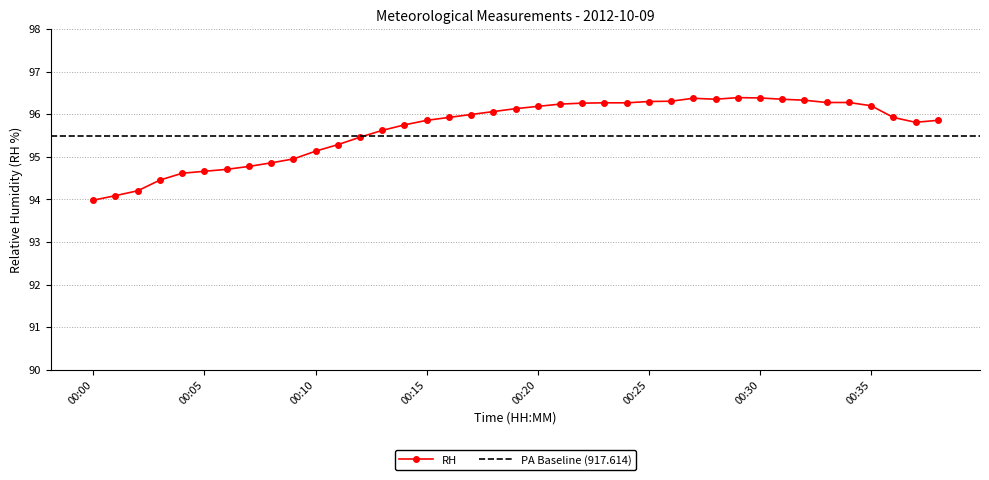

Reading left to right, what are all the values shown in this chart?

00:00=94.0	00:01=94.1	00:02=94.2	00:03=94.5	00:04=94.6	00:05=94.7	00:06=94.7	00:07=94.8	00:08=94.9	00:09=94.9	00:10=95.1	00:11=95.3	00:12=95.5	00:13=95.6	00:14=95.8	00:15=95.9	00:16=95.9	00:17=96.0	00:18=96.1	00:19=96.1	00:20=96.2	00:21=96.2	00:22=96.3	00:23=96.3	00:24=96.3	00:25=96.3	00:26=96.3	00:27=96.4	00:28=96.4	00:29=96.4	00:30=96.4	00:31=96.4	00:32=96.3	00:33=96.3	00:34=96.3	00:35=96.2	00:36=95.9	00:37=95.8	00:38=95.9